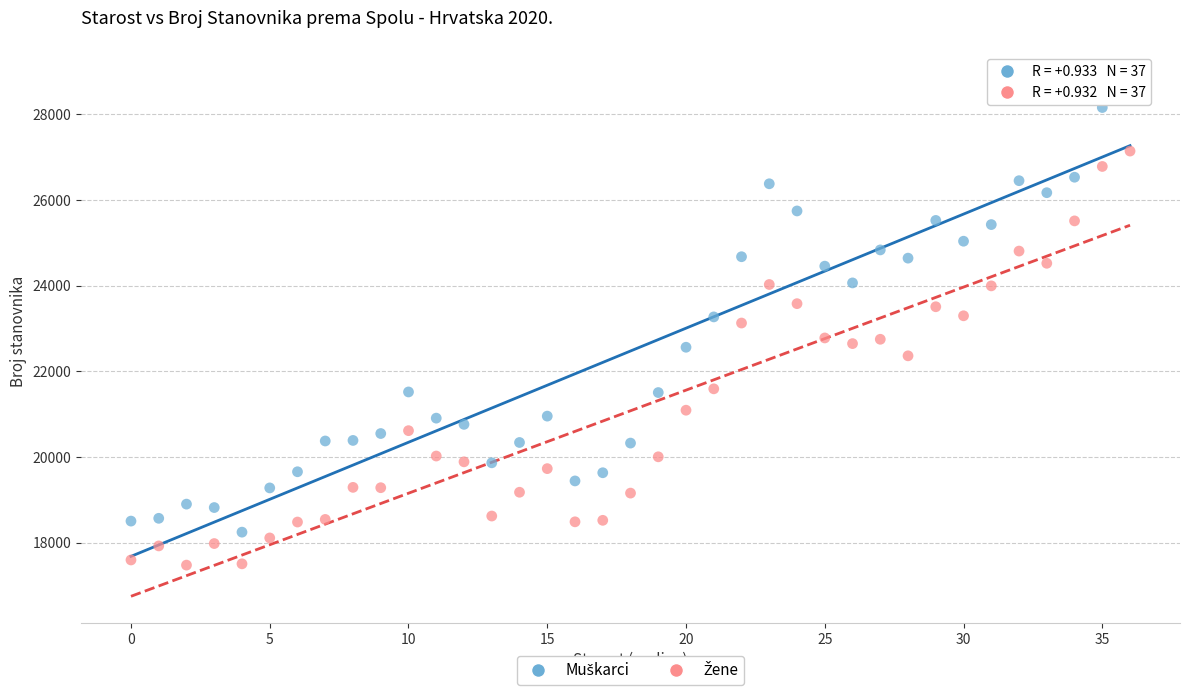

Across all data points, what is the range of Y values (max minus min)?

11623